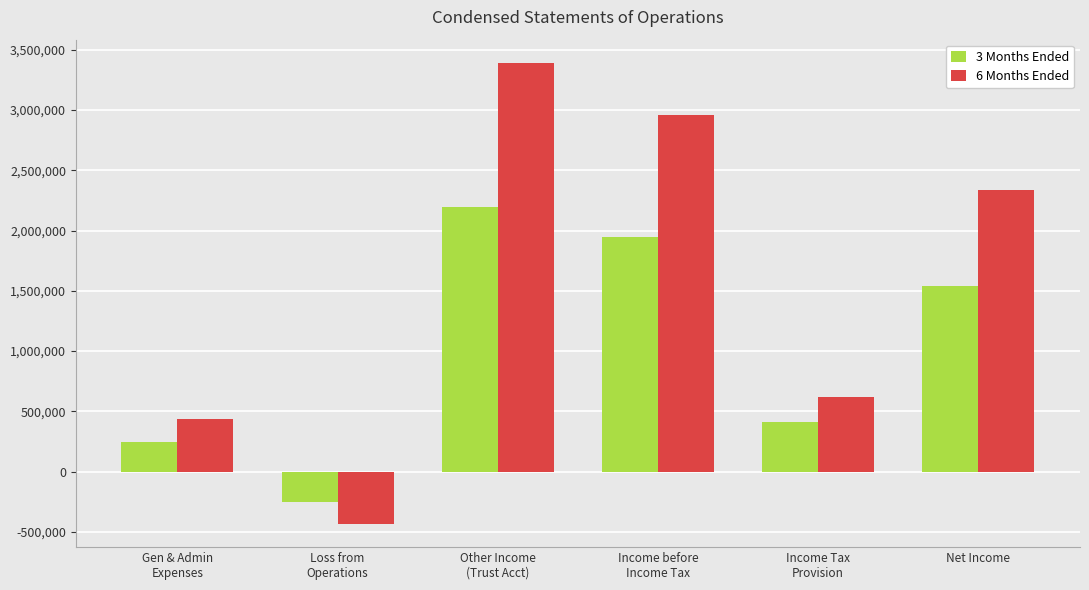

What is the label of the 5th bar from the left?

Income Tax
Provision